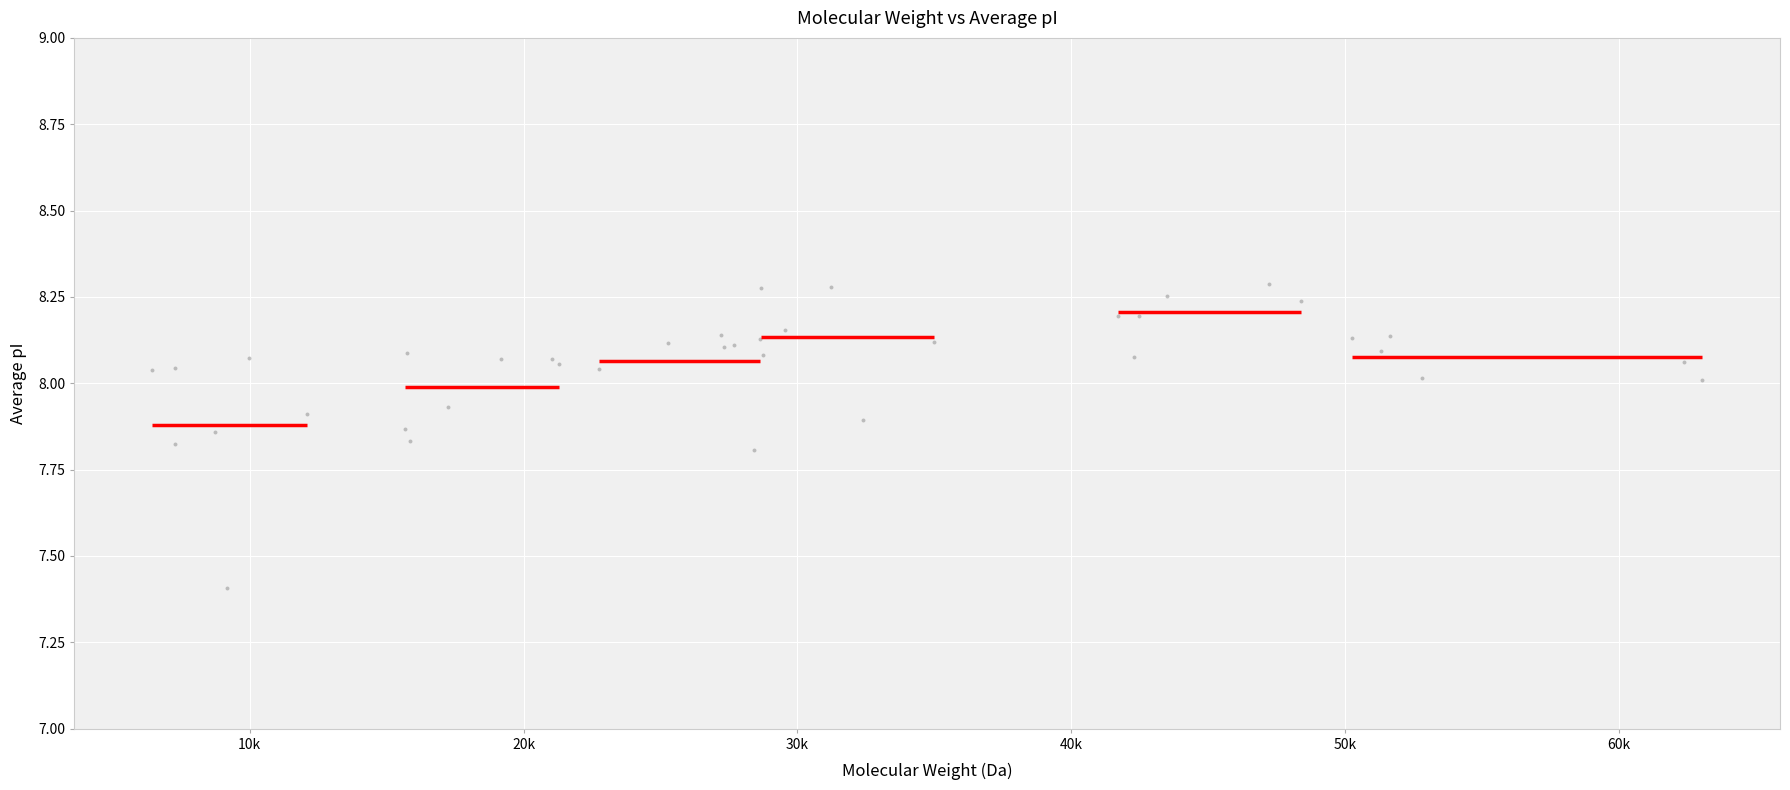

What Y value in the scatter plot is closest to 7?

7.4